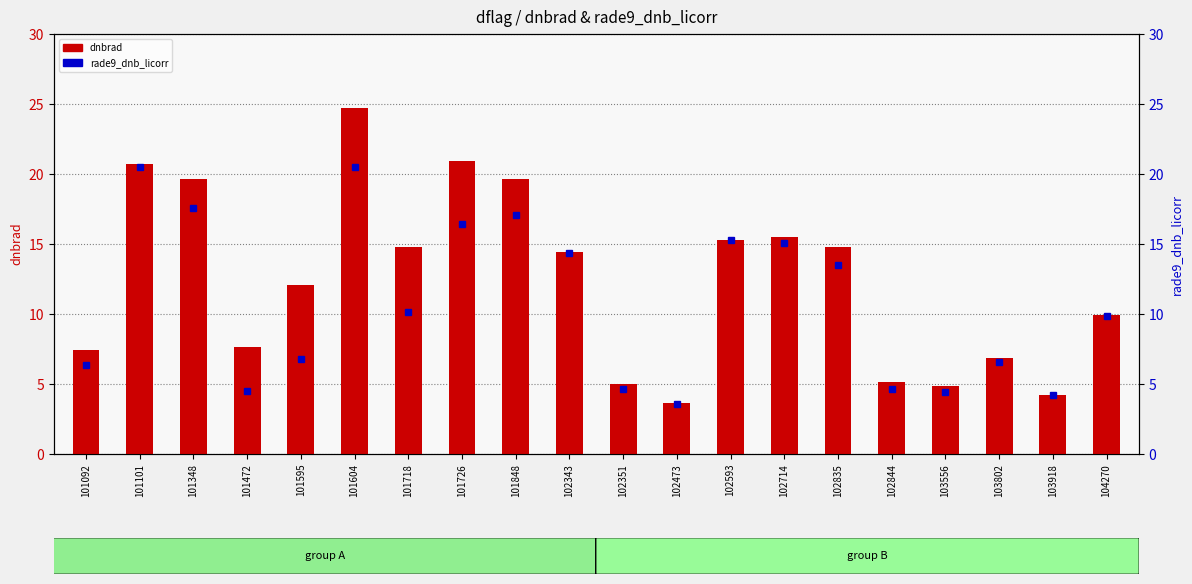

What value does the dnbrad series have at 102714?

15.5